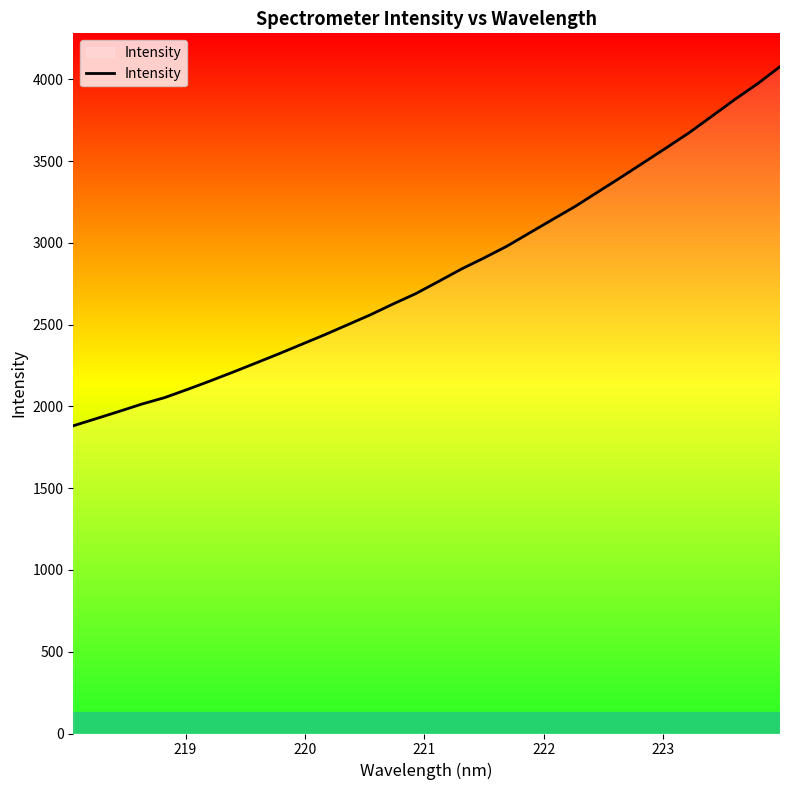

What is the difference between the maximum and minimum values?

2195.5